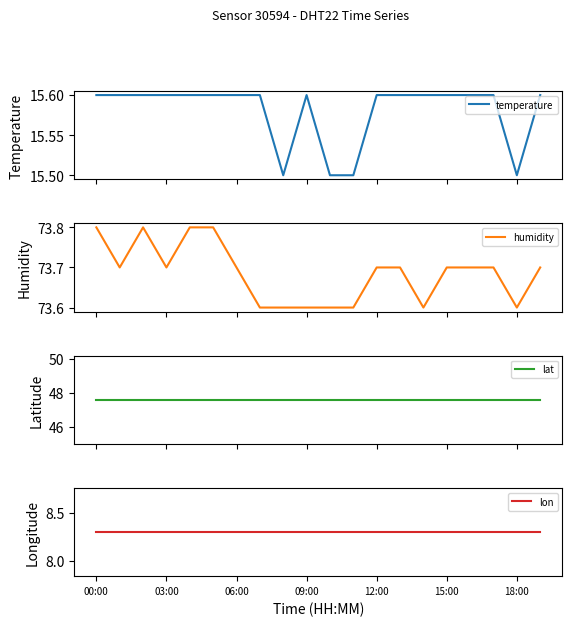

Reading right to left, what are all the values shown in this chart?

temperature: 15.6	15.5	15.6	15.6	15.6	15.6	15.6	15.6	15.5	15.5	15.6	15.5	15.6	15.6	15.6	15.6	15.6	15.6	15.6	15.6
humidity: 73.7	73.6	73.7	73.7	73.7	73.6	73.7	73.7	73.6	73.6	73.6	73.6	73.6	73.7	73.8	73.8	73.7	73.8	73.7	73.8
lat: 47.6	47.6	47.6	47.6	47.6	47.6	47.6	47.6	47.6	47.6	47.6	47.6	47.6	47.6	47.6	47.6	47.6	47.6	47.6	47.6
lon: 8.3	8.3	8.3	8.3	8.3	8.3	8.3	8.3	8.3	8.3	8.3	8.3	8.3	8.3	8.3	8.3	8.3	8.3	8.3	8.3